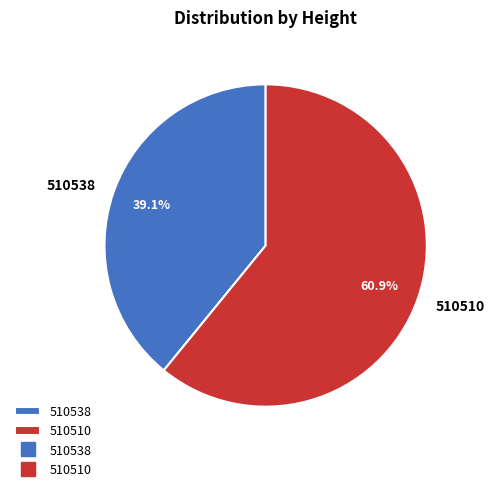

How many segments does this pie chart have?

2